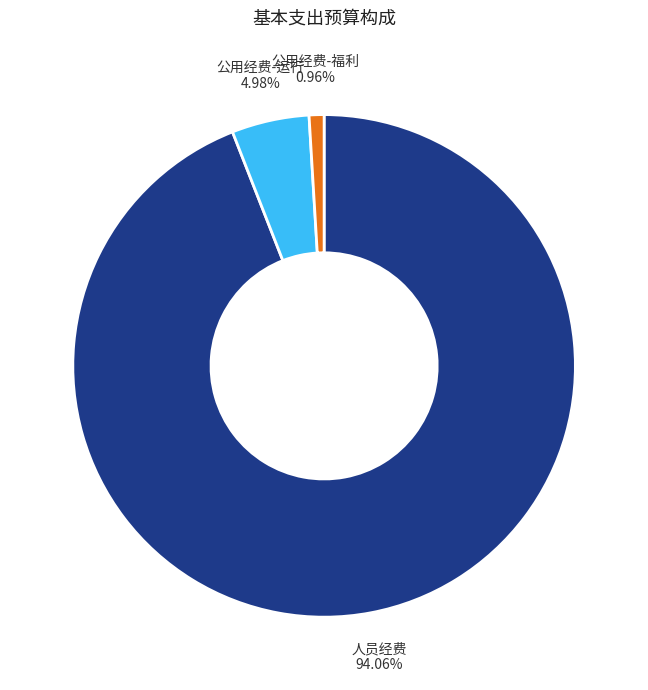

Which slice is the smallest?

公用经费-福利